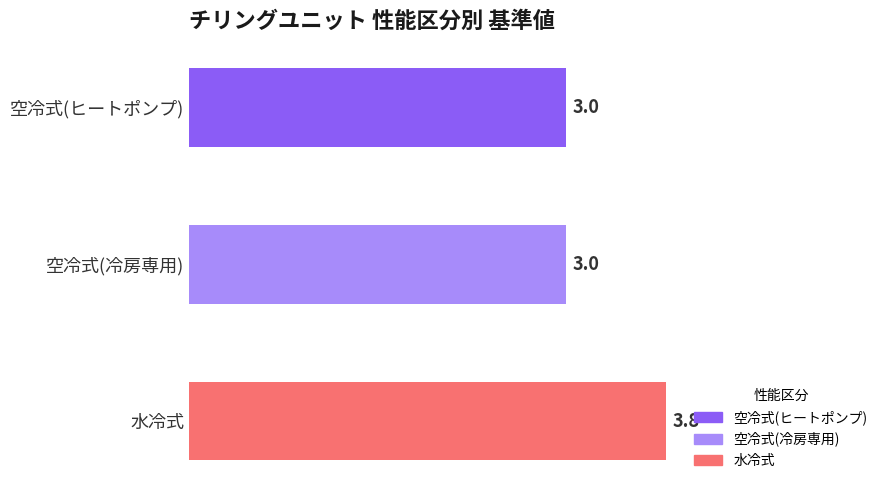

What is the label of the 2nd bar from the left?

空冷式(冷房専用)